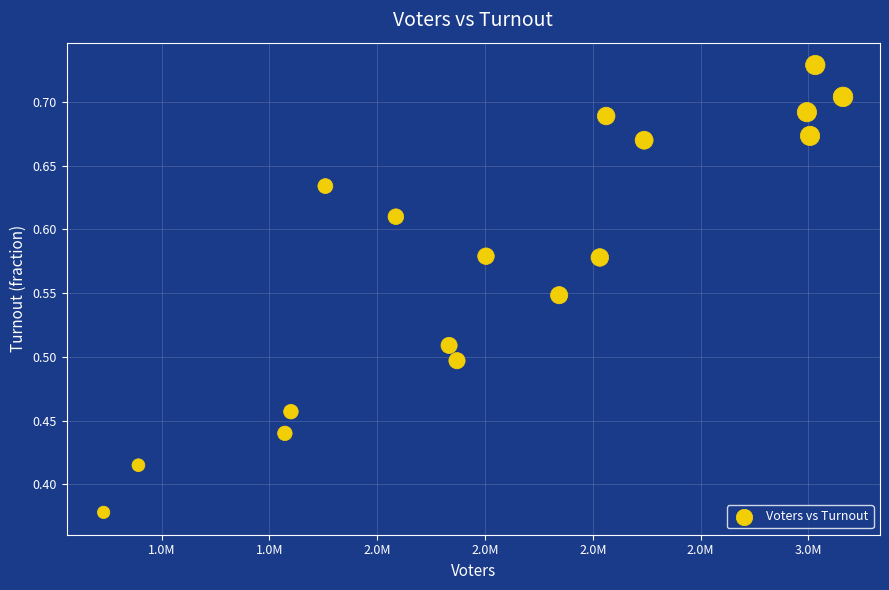

What is the range of X values (max minus min)?

1715425.0